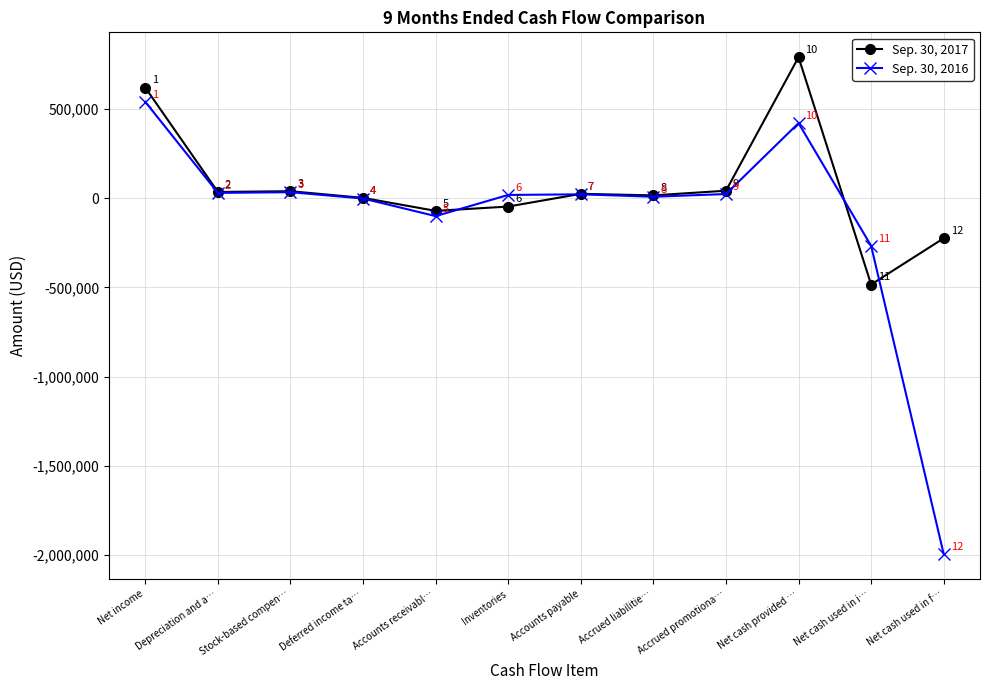

Which series changed the most between Depreciation and a… and Accrued liabilitie…?

Sep. 30, 2016